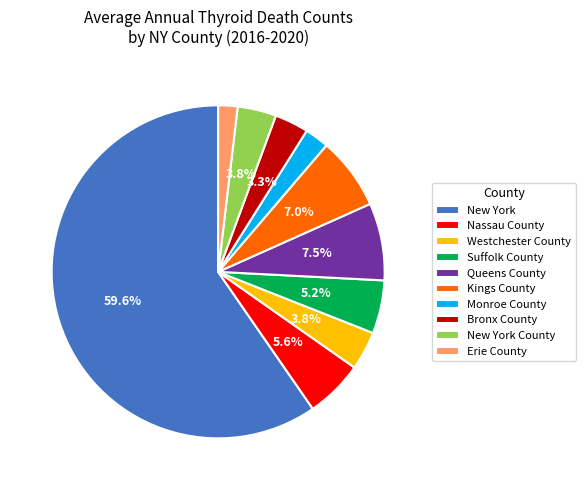

Approximately how many times larger is the value at New York County compared to Erie County?

2.0